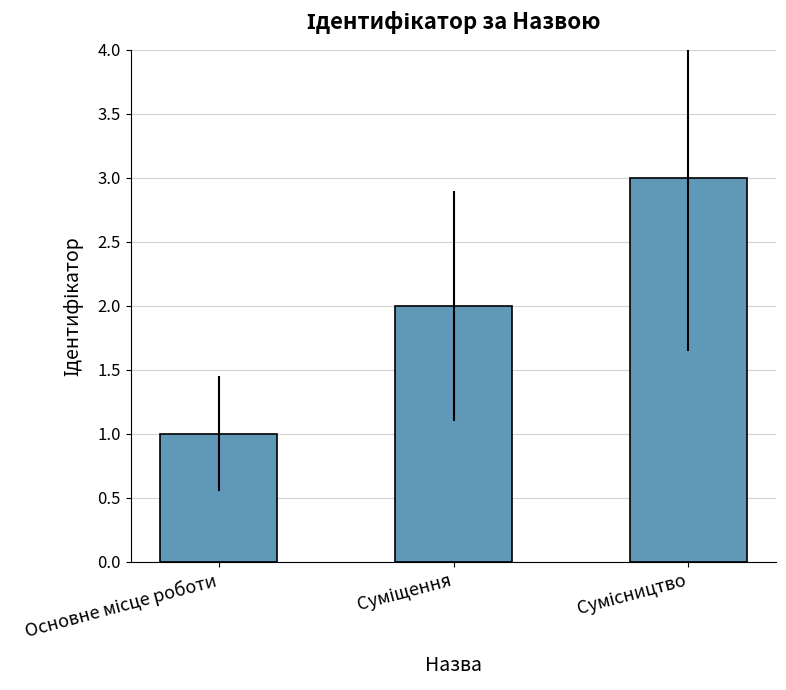

How many values are between 1 and 3?

3